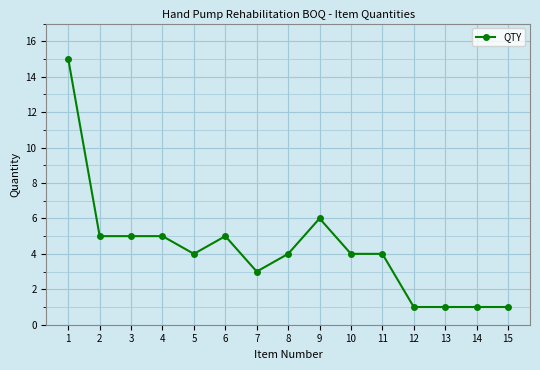

What is the change in value from 11 to 12?

-3